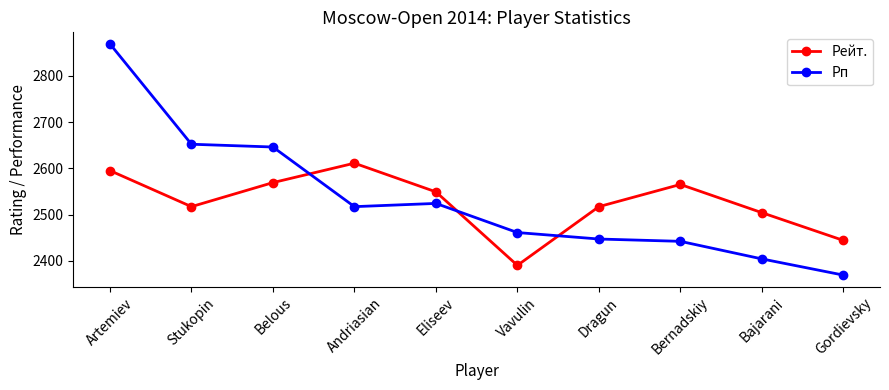

Which series has the largest range (max minus min)?

Рп